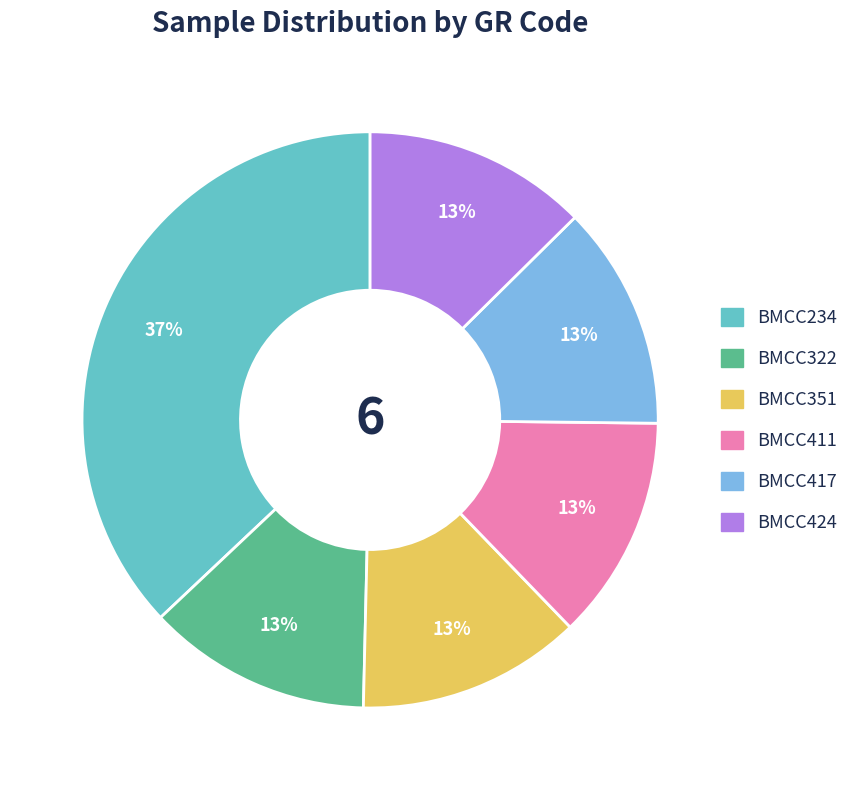

What percentage is the BMCC411 slice, to the nearest percent?

13%